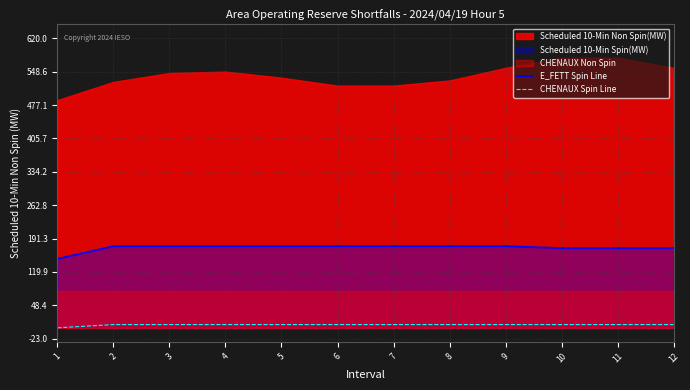

What is the sum of all CHENAUX Spin Line values?

77